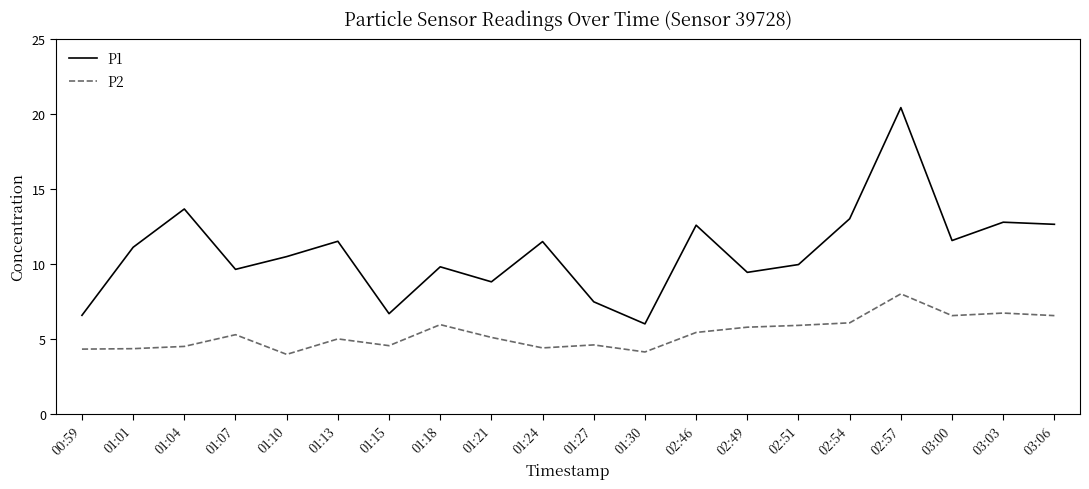

The value of P1 at 00:59 is 6.6. True or false?

True